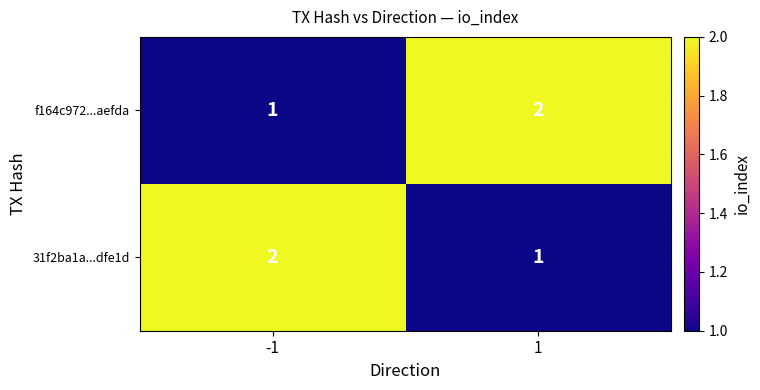

Rank the series at -1 from highest to lowest value.

31f2ba1a...dfe1d, f164c972...aefda